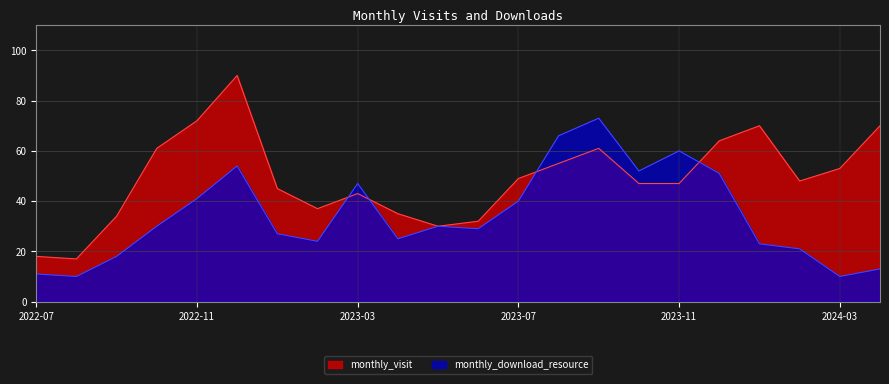

Where is the first local minimum for monthly_visit?

2022-08